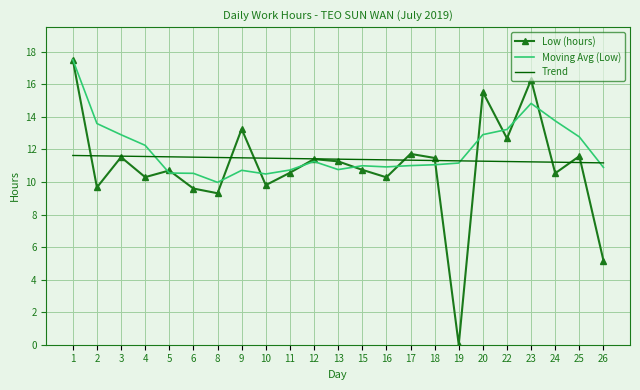

What are all the series names shown in the legend?

Low (hours), Moving Avg (Low), Trend